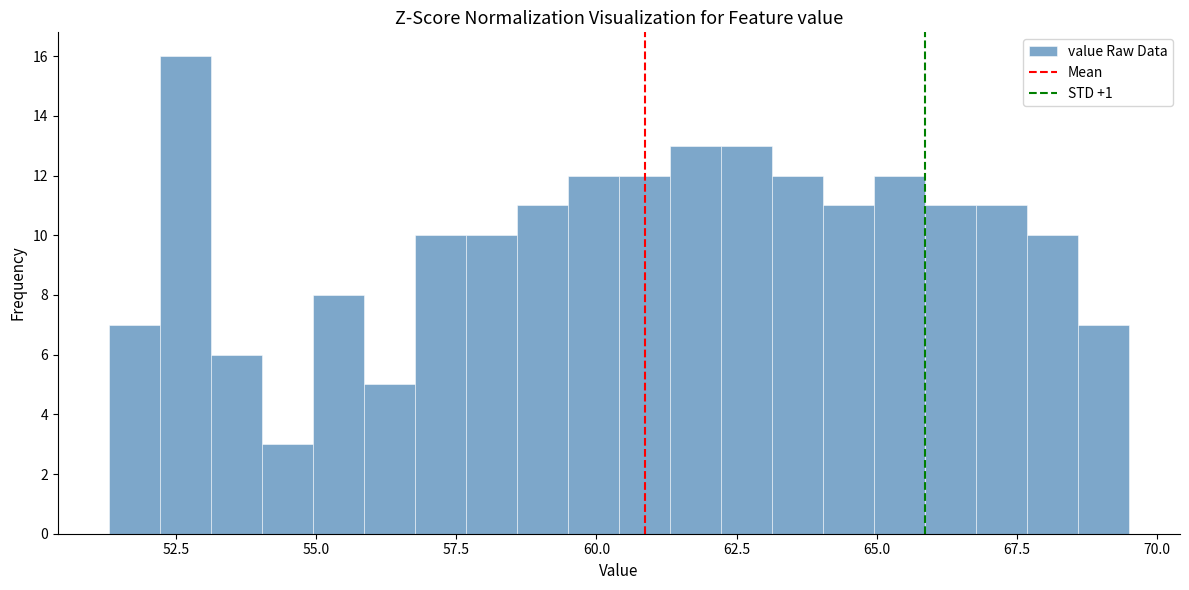

Read against the x-axis, roughly where is the centre of the tallest bar?

52.5